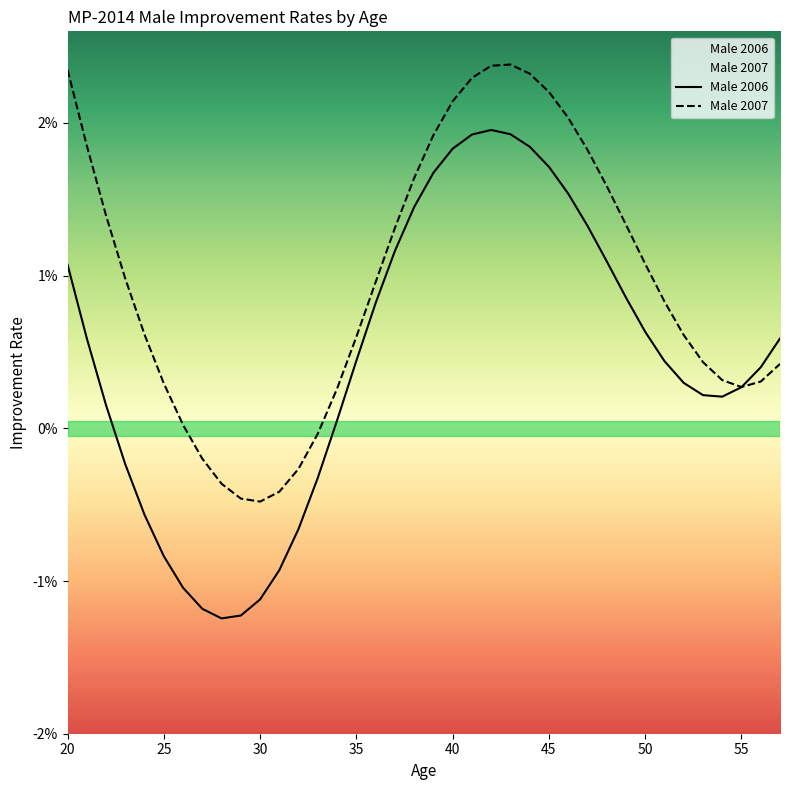

How many lines are shown in the chart?

2